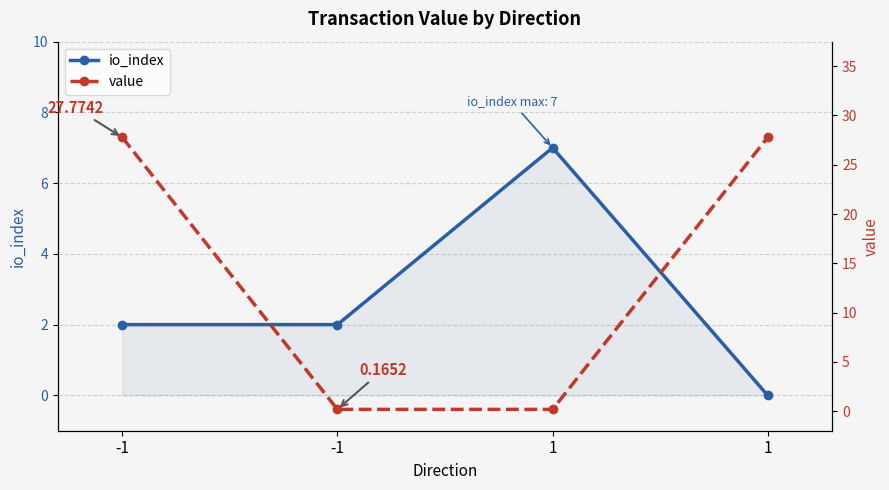

Where do io_index and value first cross each other?

-1 and -1